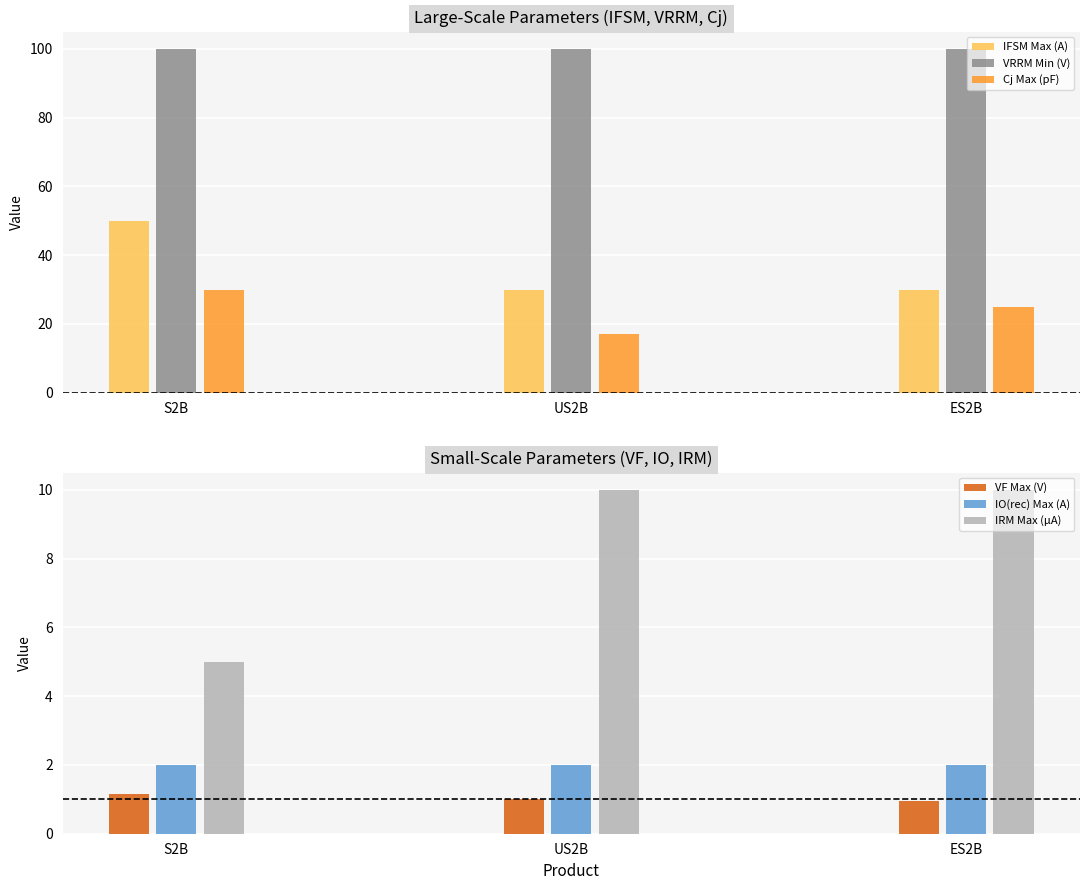

The value of VRRM Min (V) at US2B is 100.0. True or false?

True